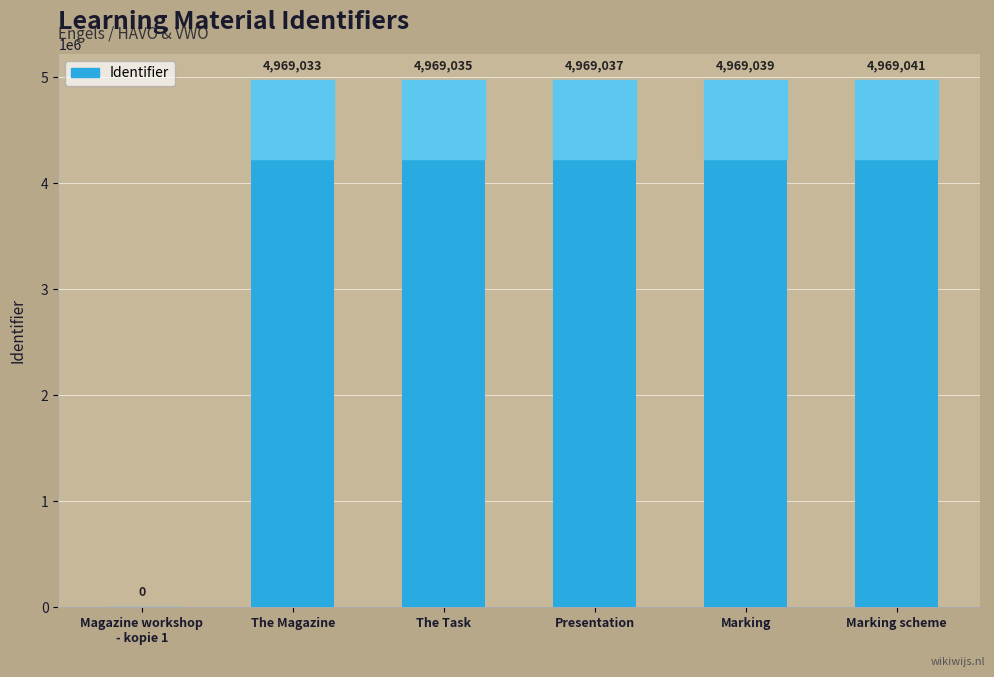

Reading left to right, what are all the values shown in this chart?

Magazine workshop
- kopie 1=0	The Magazine=4969033	The Task=4969035	Presentation=4969037	Marking=4969039	Marking scheme=4969041